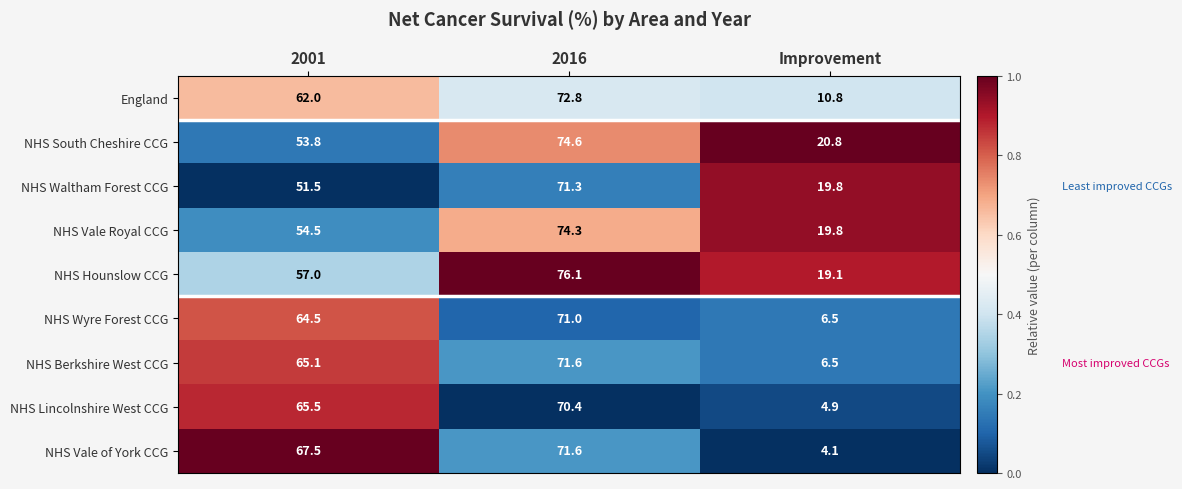

Reading right to left, list all the values displayed in this chart.

England: Improvement=10.8	2016=72.8	2001=62.0
NHS South Cheshire CCG: Improvement=20.8	2016=74.6	2001=53.8
NHS Waltham Forest CCG: Improvement=19.8	2016=71.3	2001=51.5
NHS Vale Royal CCG: Improvement=19.8	2016=74.3	2001=54.5
NHS Hounslow CCG: Improvement=19.1	2016=76.1	2001=57.0
NHS Wyre Forest CCG: Improvement=6.5	2016=71.0	2001=64.5
NHS Berkshire West CCG: Improvement=6.5	2016=71.6	2001=65.1
NHS Lincolnshire West CCG: Improvement=4.9	2016=70.4	2001=65.5
NHS Vale of York CCG: Improvement=4.1	2016=71.6	2001=67.5